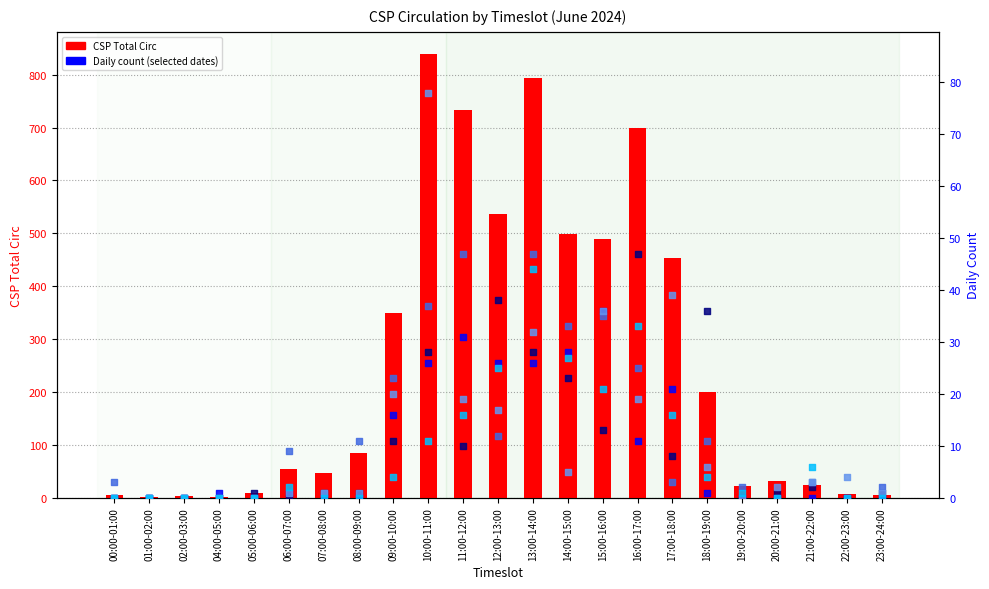

What is the change in value from 08:00-09:00 to 13:00-14:00?

+710